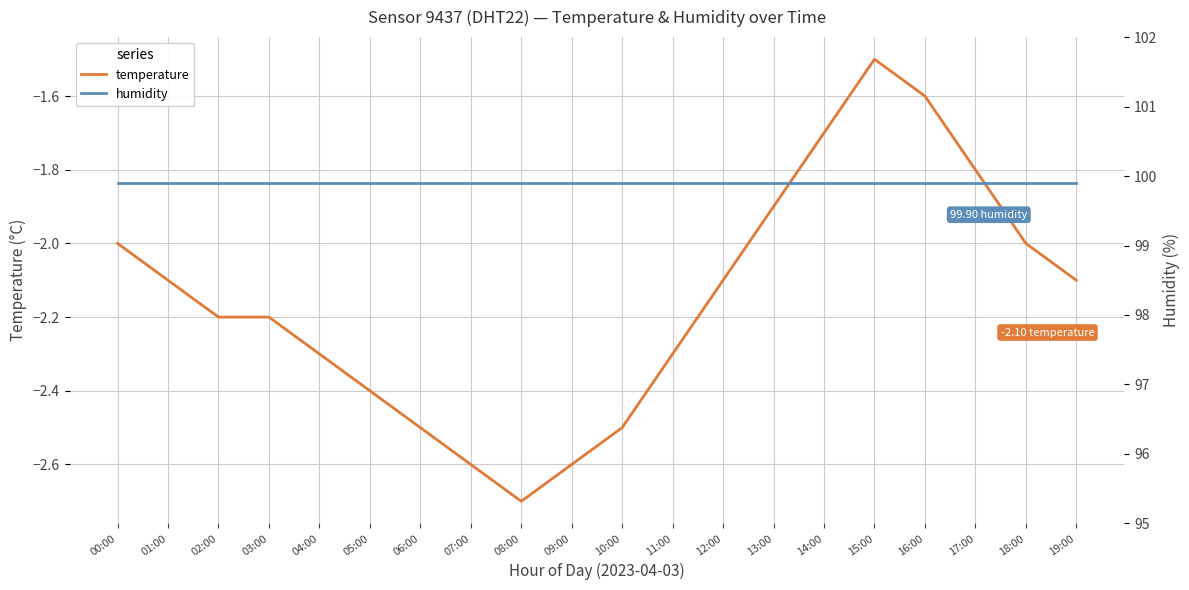

Reading left to right, transcribe all the data shown in this chart.

temperature: -2.0	-2.1	-2.2	-2.2	-2.3	-2.4	-2.5	-2.6	-2.7	-2.6	-2.5	-2.3	-2.1	-1.9	-1.7	-1.5	-1.6	-1.8	-2.0	-2.1
humidity: 99.9	99.9	99.9	99.9	99.9	99.9	99.9	99.9	99.9	99.9	99.9	99.9	99.9	99.9	99.9	99.9	99.9	99.9	99.9	99.9